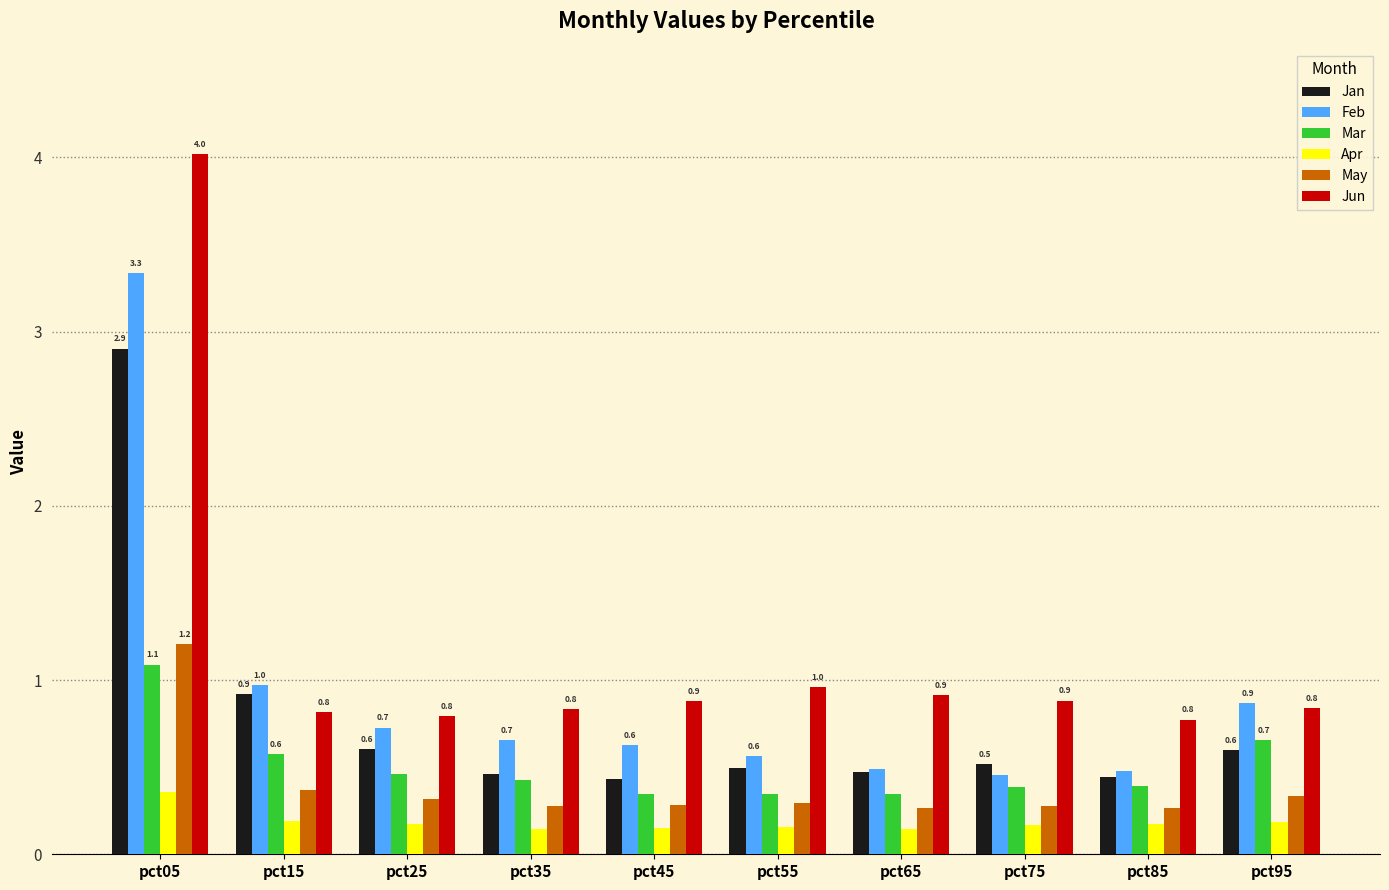

How many groups of bars are there?

10